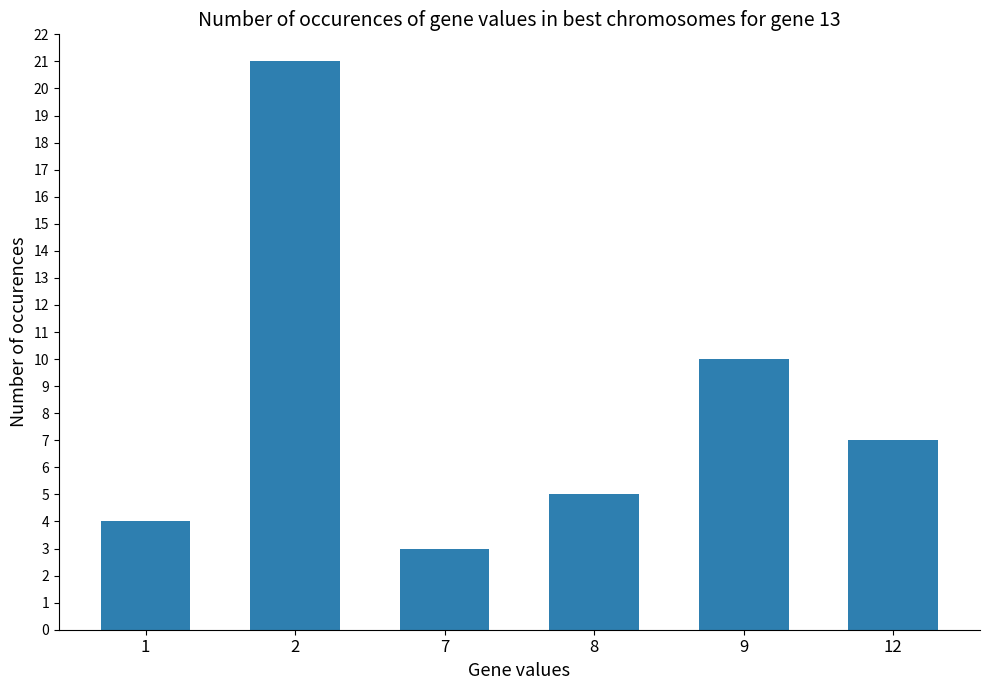

Which category has the highest value across all series?

2